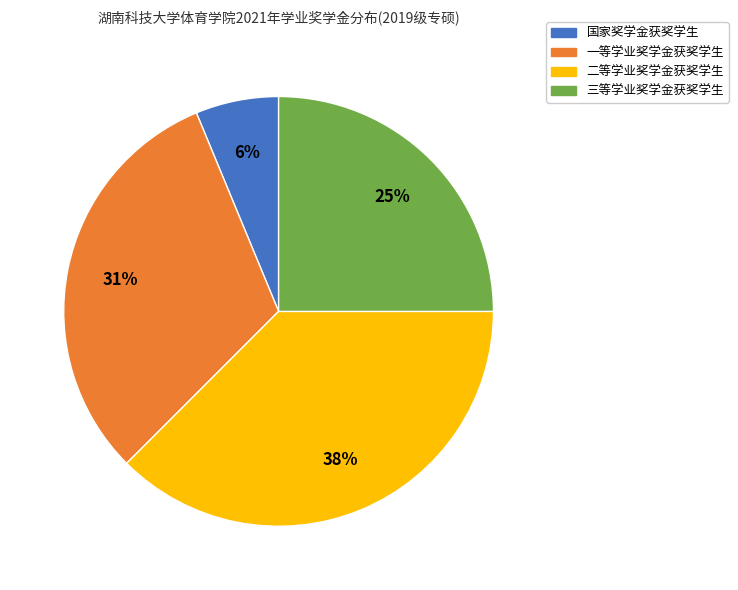

How many slices are in this pie chart?

4